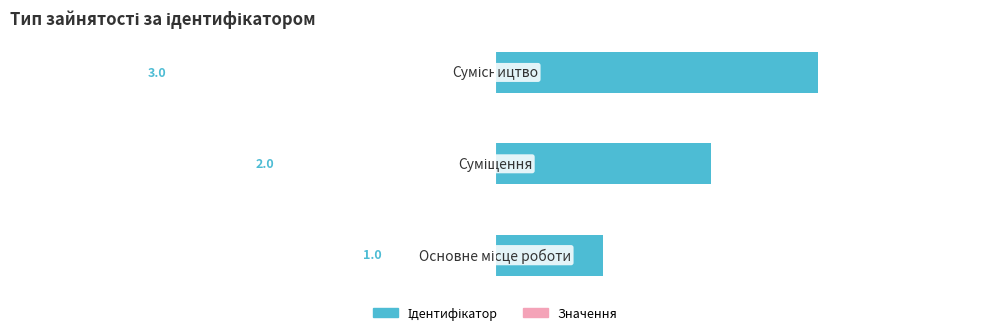

Does the chart contain stacked bars?

No